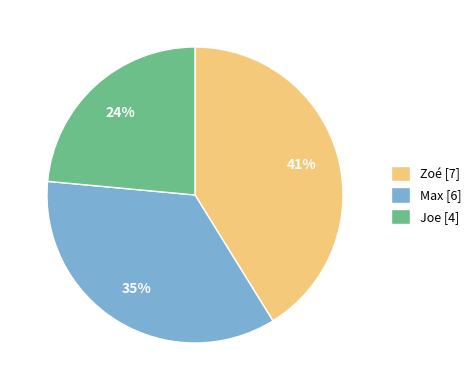

The Joe slice represents 16% of the pie. True or false?

False